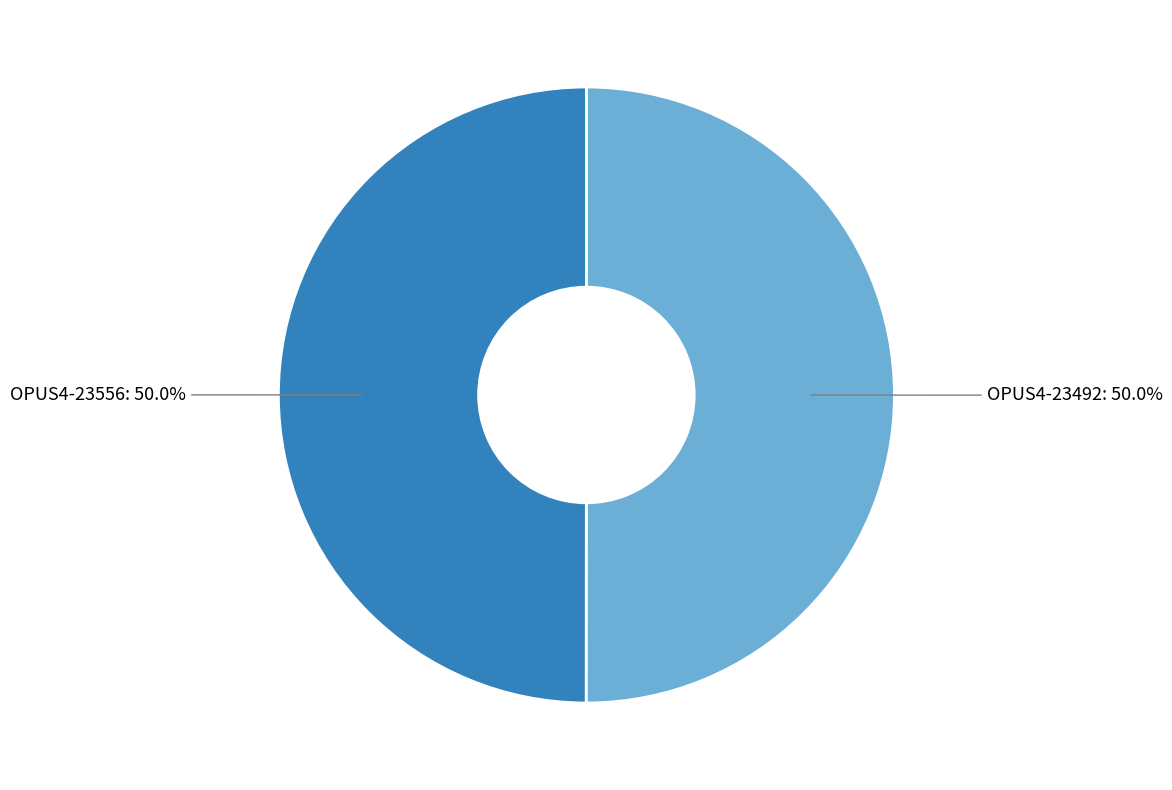

Combined, do OPUS4-23556 and OPUS4-23492 account for over 50%?

Yes